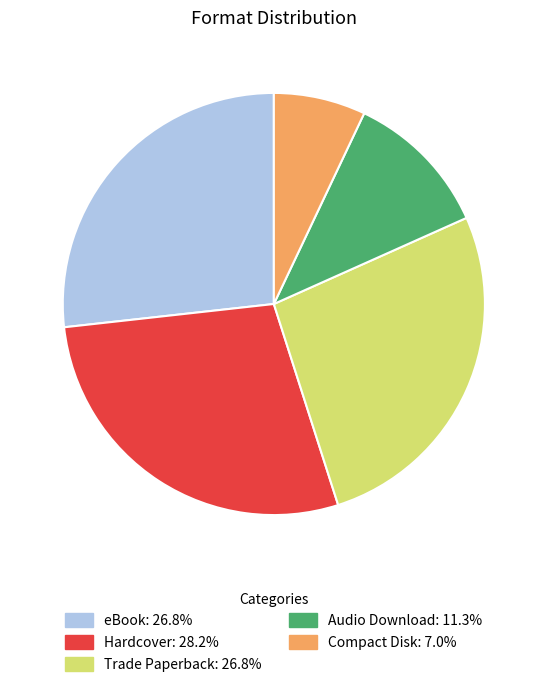

Do Hardcover and Audio Download together represent more than half of the pie?

No